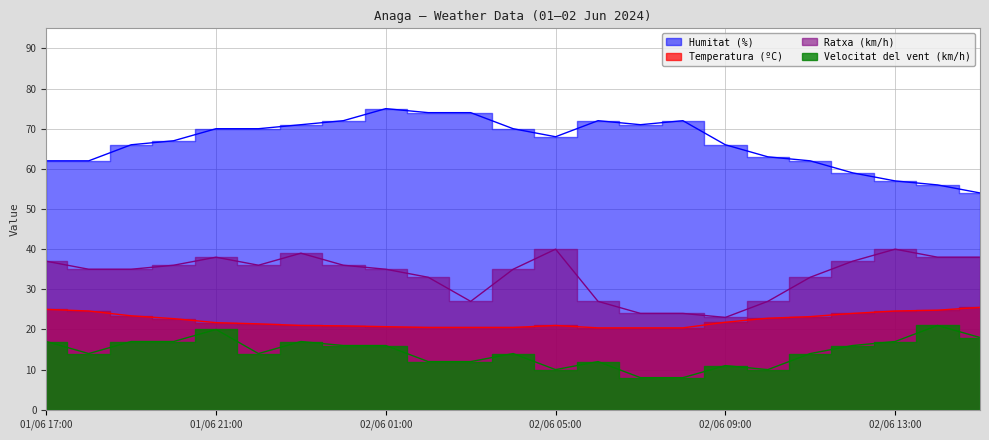

What position from the right is 02/06 01:00?

15